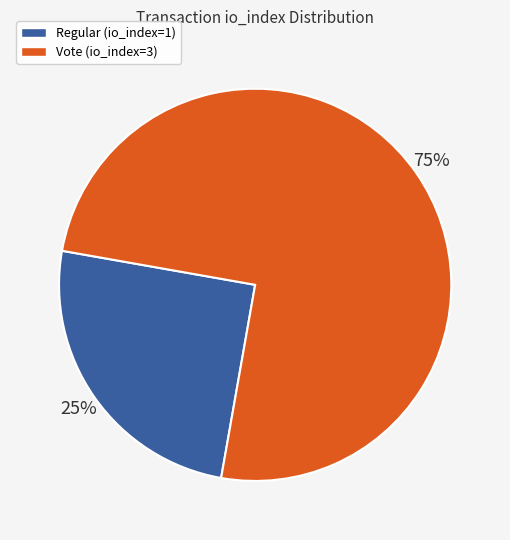

Is it true that Regular (io_index=1) is 38% of the pie?

False